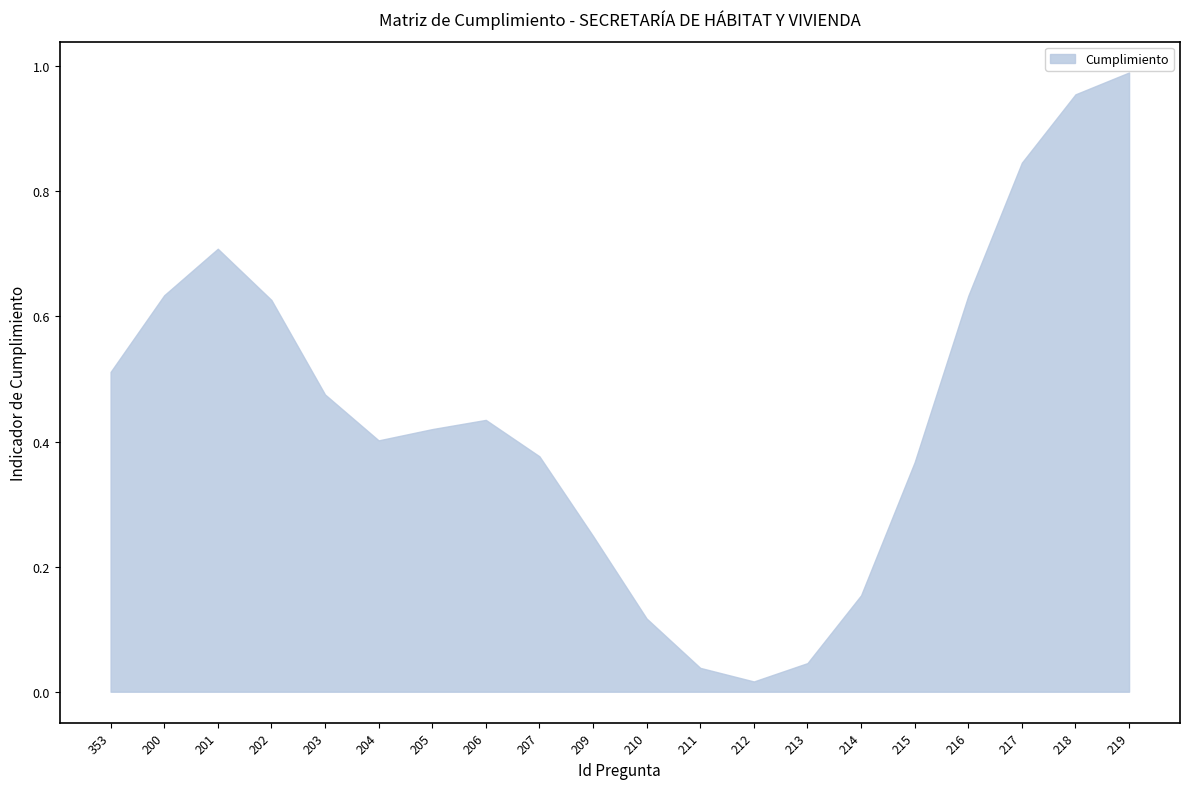

The value at 209 is 0.1. True or false?

False